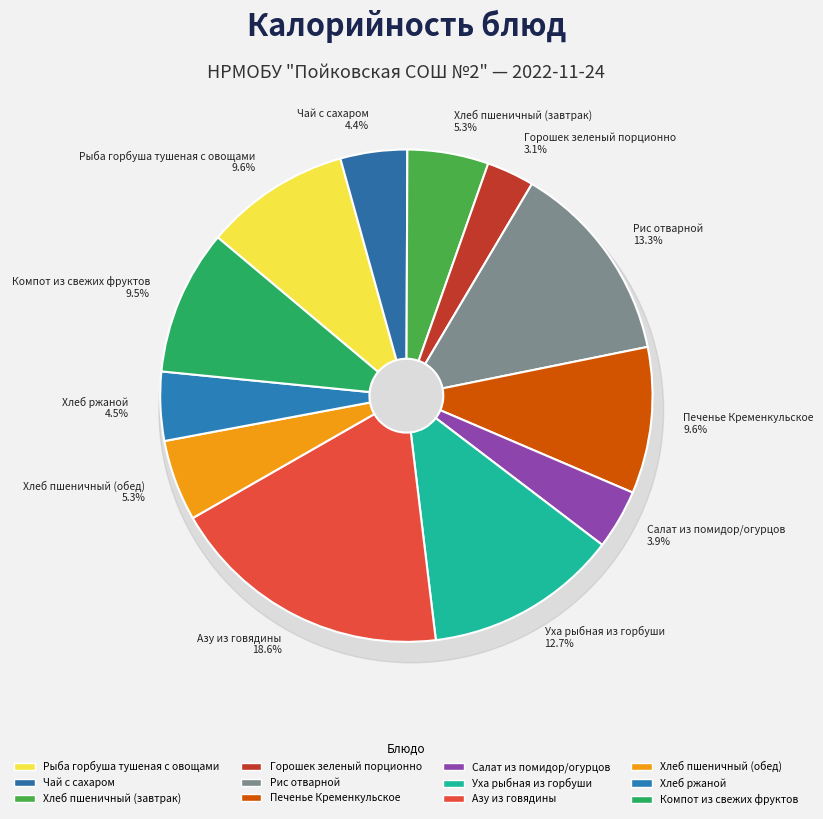

Combined, do Рис отварной and Хлеб пшеничный (обед) account for over 50%?

No